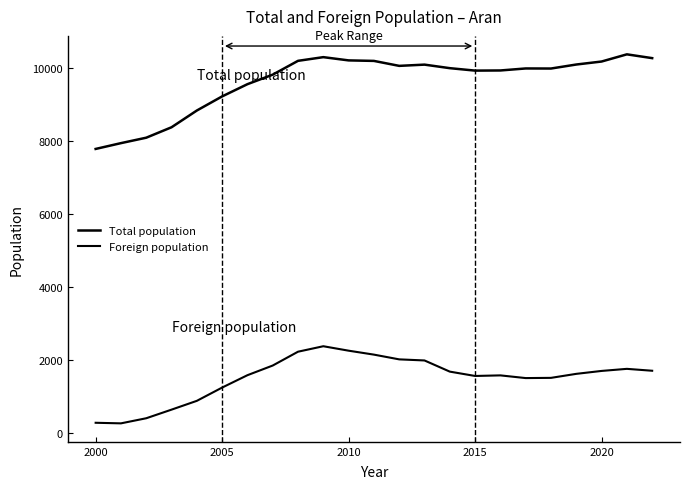

How many distinct data groups are displayed?

2